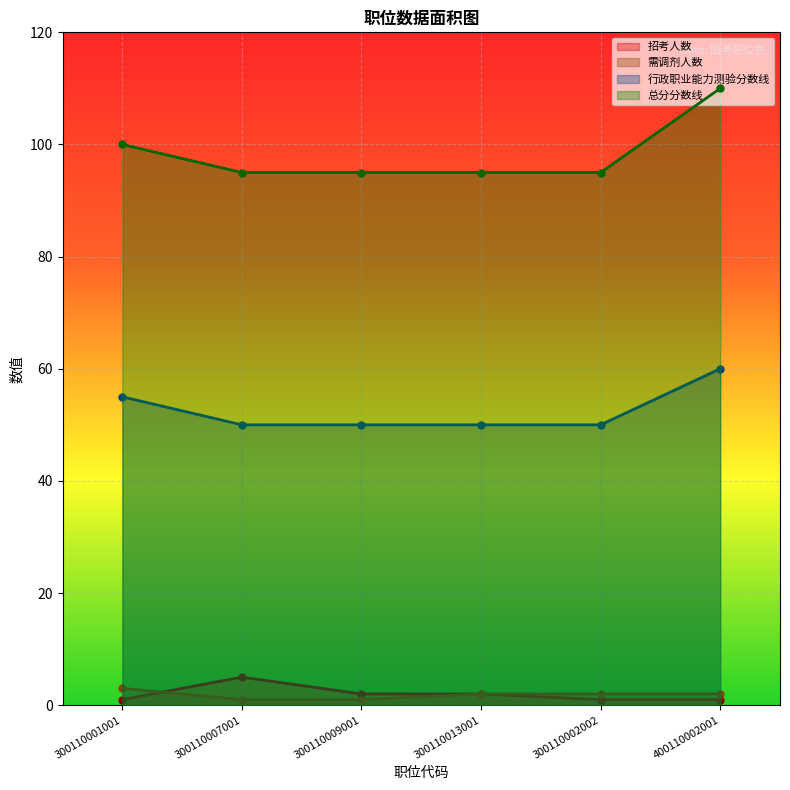

List the labels in order of 总分分数线 value, smallest first.

300110007001, 300110009001, 300110013001, 300110002002, 300110001001, 400110002001